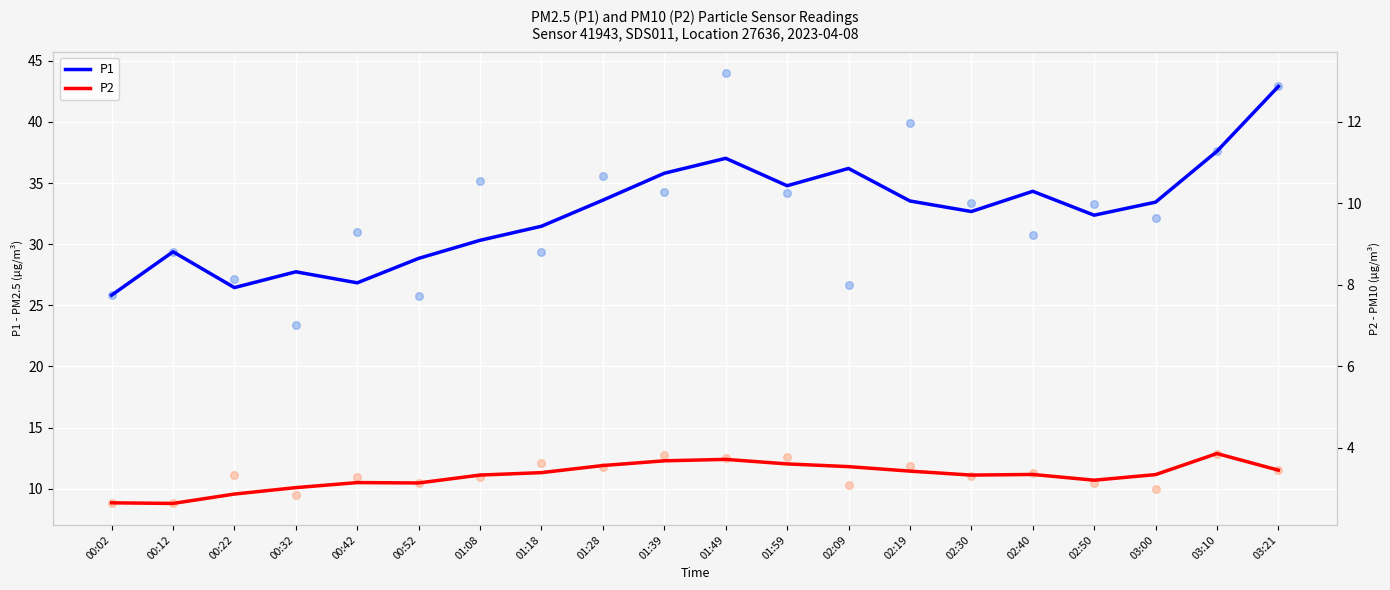

Which series contains the highest Y value?

P1